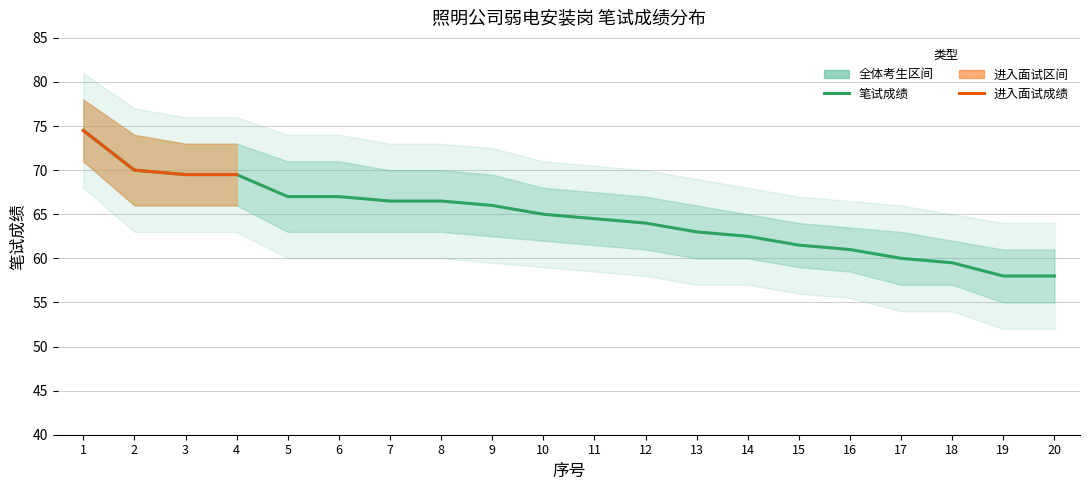

What is the highest value of the 下界 series?

71.0